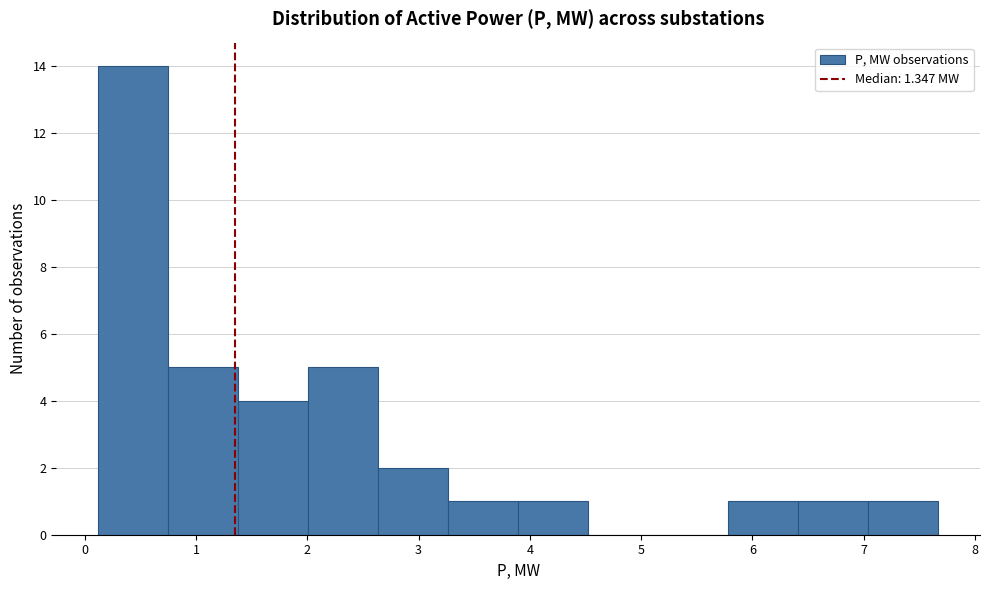

How tall is the bar that spans 5.8 to 6.4 on the x-axis? Neither the bar edges nor the heights are printed on the chart, so give them approximately, as read against the axes.

1